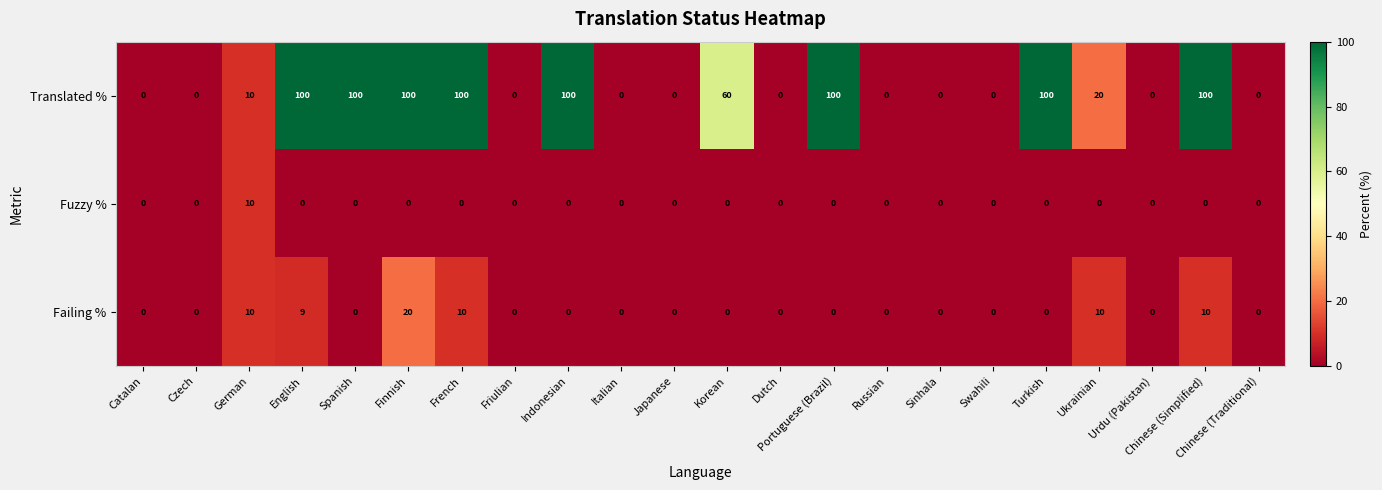

The Fuzzy % series shows 5 at Catalan. True or false?

False